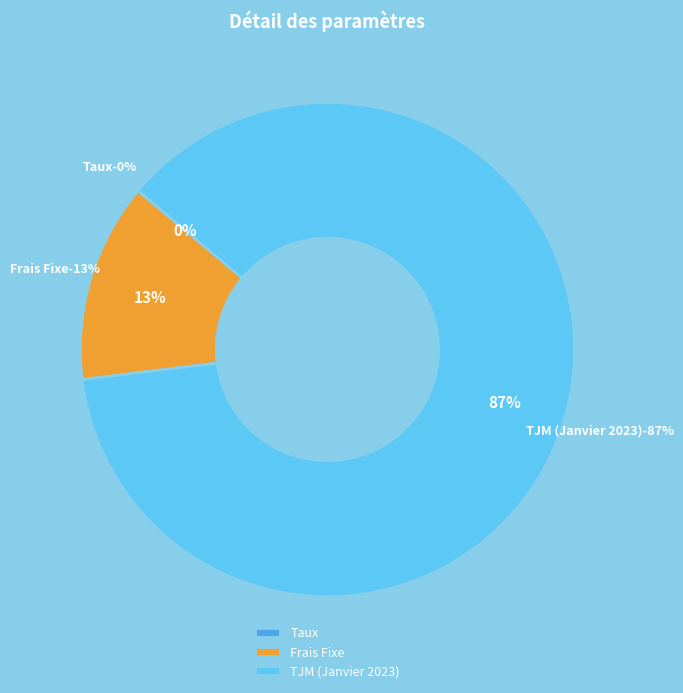

Rank the categories by value from highest to lowest.

TJM (Janvier 2023), Frais Fixe, Taux